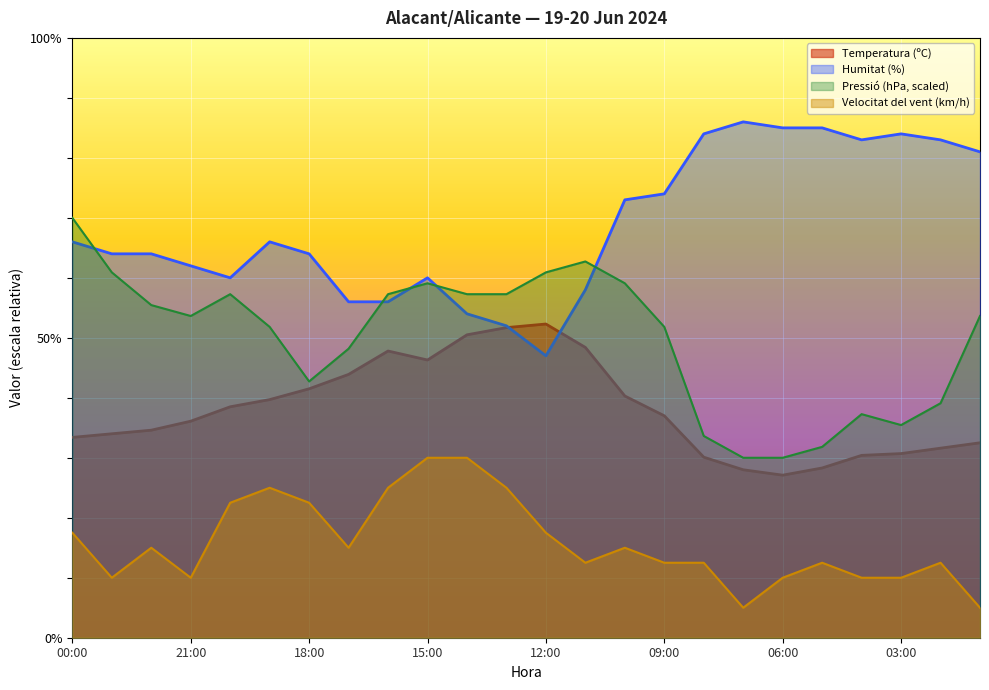

Where is Velocitat del vent (km/h) nearest to the value 17?

00:00